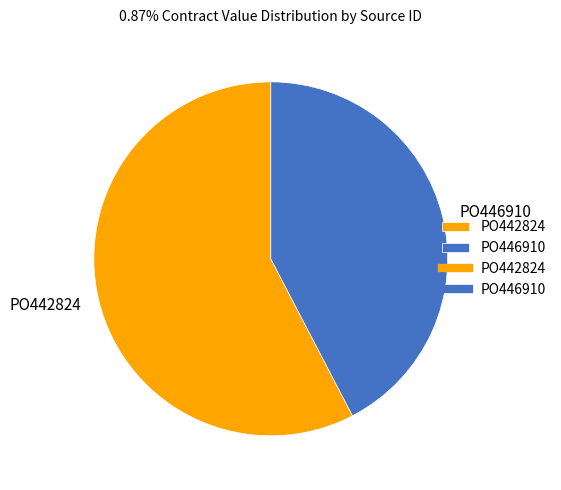

The PO442824 slice represents 69% of the pie. True or false?

False